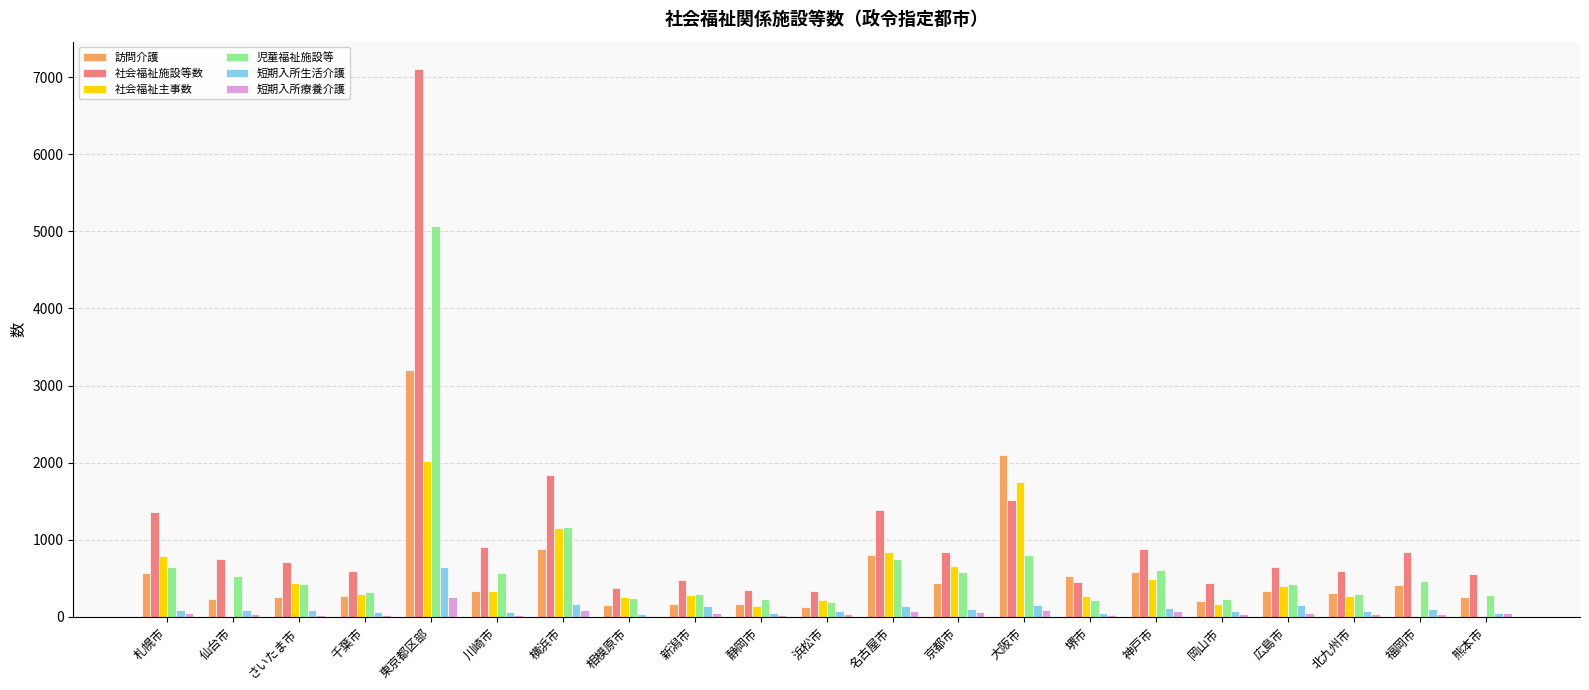

Is it true that 訪問介護 equals 524 at 堺市?

True